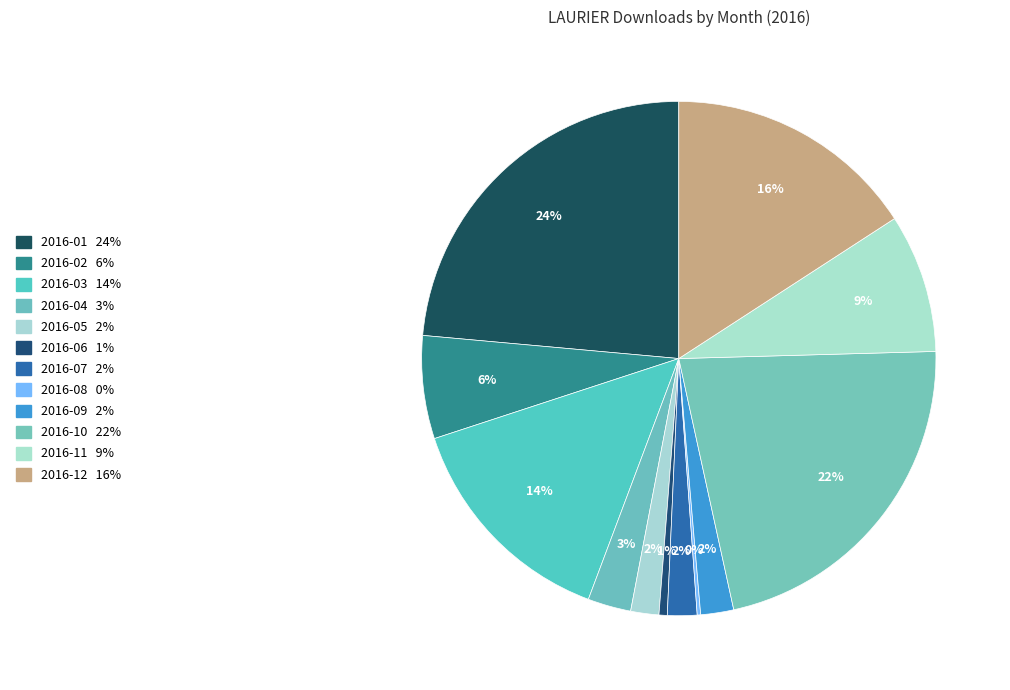

What is the smallest slice in the pie chart?

2016-08